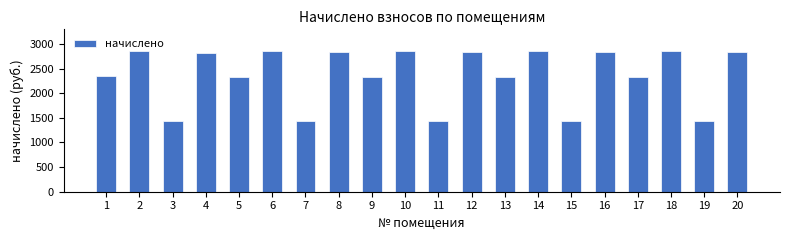

What is the difference between the second highest and second lowest values?

1416.7